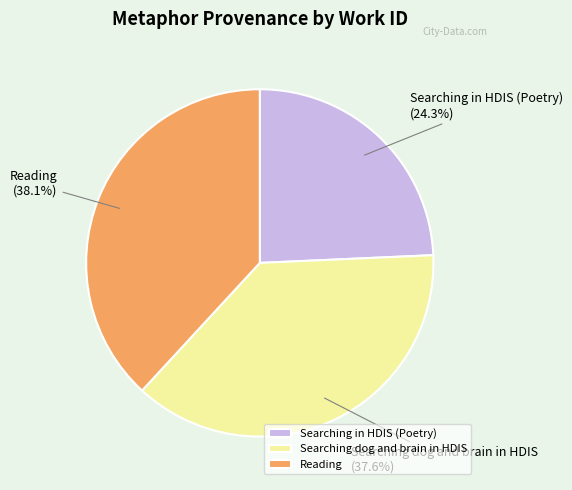

Combined, what portion of the pie is Searching in HDIS (Poetry) and Searching dog and brain in HDIS?

61.9%